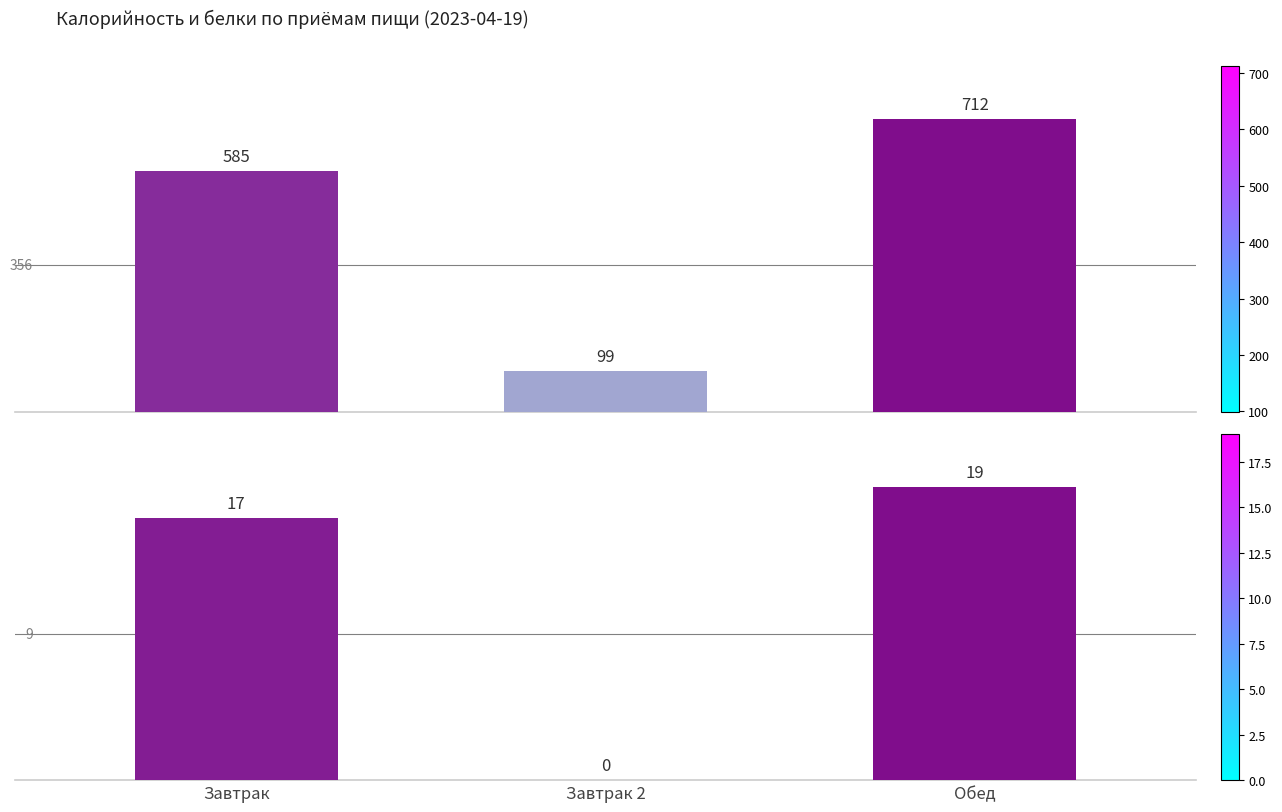

What is the difference between the Белки values at Завтрак 2 and Завтрак?

17